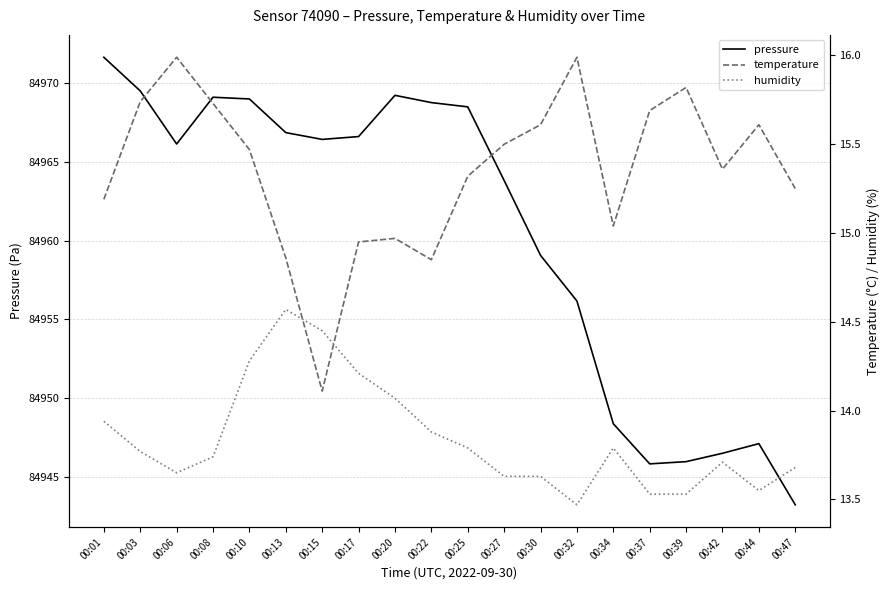

Reading left to right, extract all data points from this chart.

pressure: 84971.6	84969.5	84966.1	84969.1	84969.0	84966.8	84966.4	84966.6	84969.2	84968.7	84968.5	84963.8	84959.1	84956.2	84948.4	84945.9	84946.0	84946.5	84947.1	84943.3
temperature: 15.2	15.7	16.0	15.7	15.5	14.9	14.1	14.9	15.0	14.8	15.3	15.5	15.6	16.0	15.0	15.7	15.8	15.4	15.6	15.2
humidity: 13.9	13.8	13.7	13.7	14.3	14.6	14.4	14.2	14.1	13.9	13.8	13.6	13.6	13.5	13.8	13.5	13.5	13.7	13.6	13.7